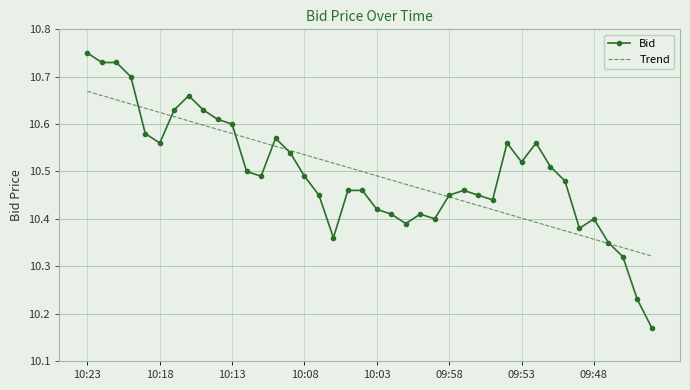

How many intersections are there between Bid and Trend?

7